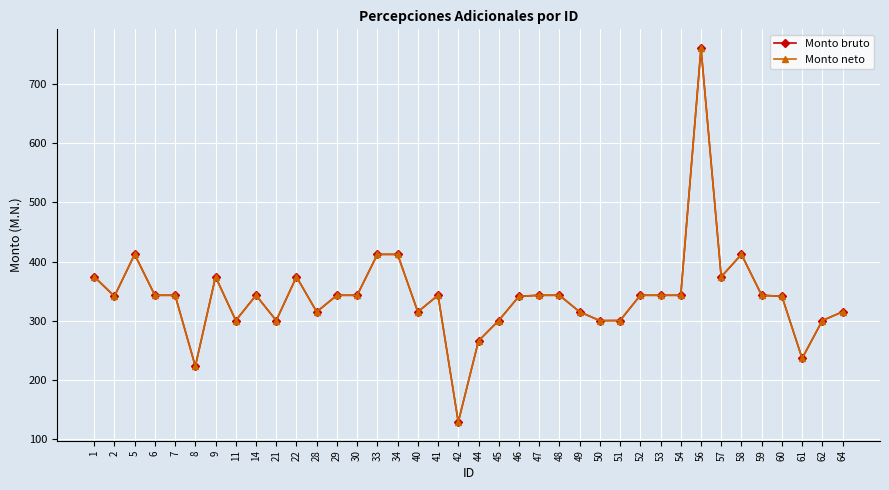

True or false: Monto bruto and Monto neto intersect in this chart.

False